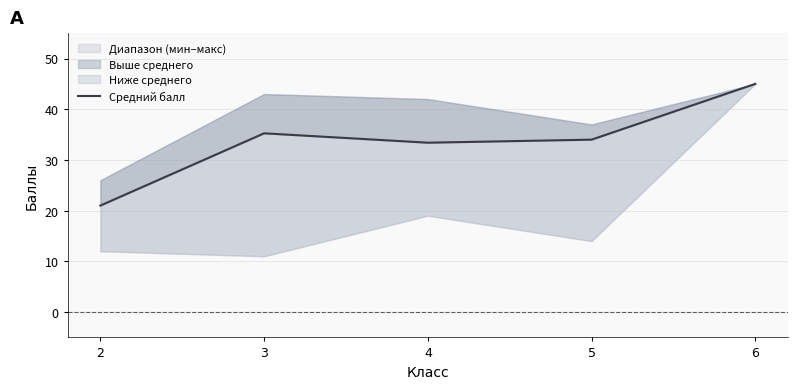

Rank the categories by value from lowest to highest.

2, 4, 5, 3, 6